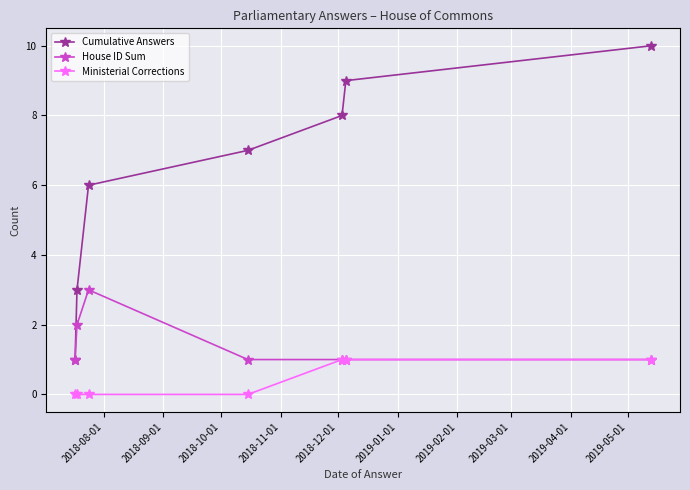

Rank the series by their maximum value, from lowest to highest.

Ministerial Corrections, House ID Sum, Cumulative Answers